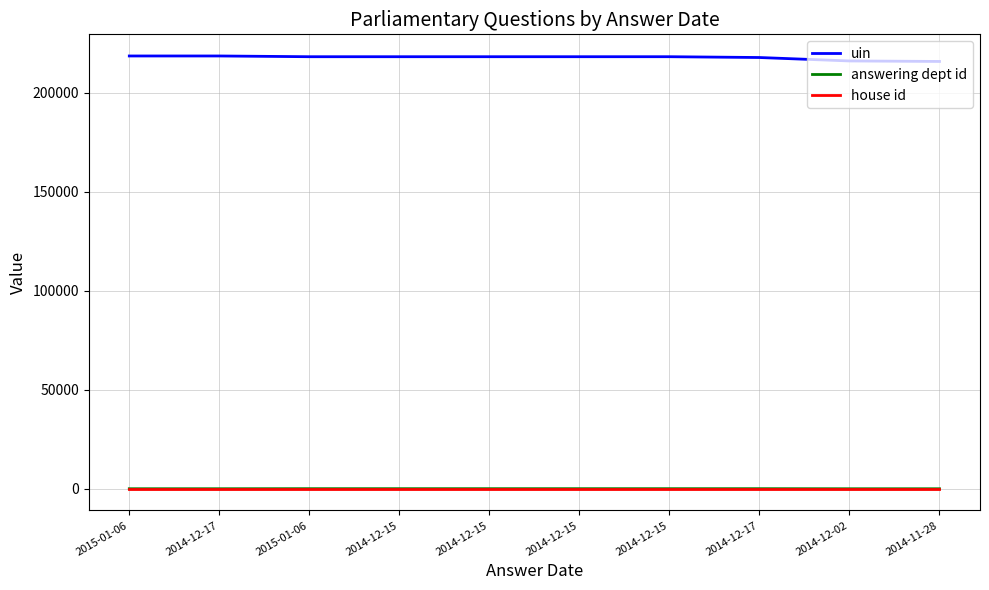

Does the chart display data point markers on the line(s)?

No